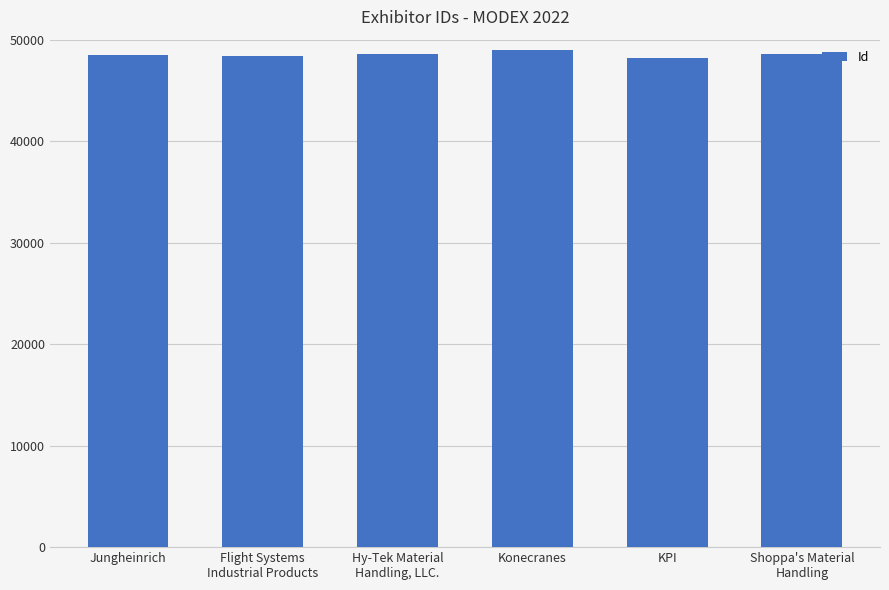

What is the label of the 3rd bar from the right?

Konecranes